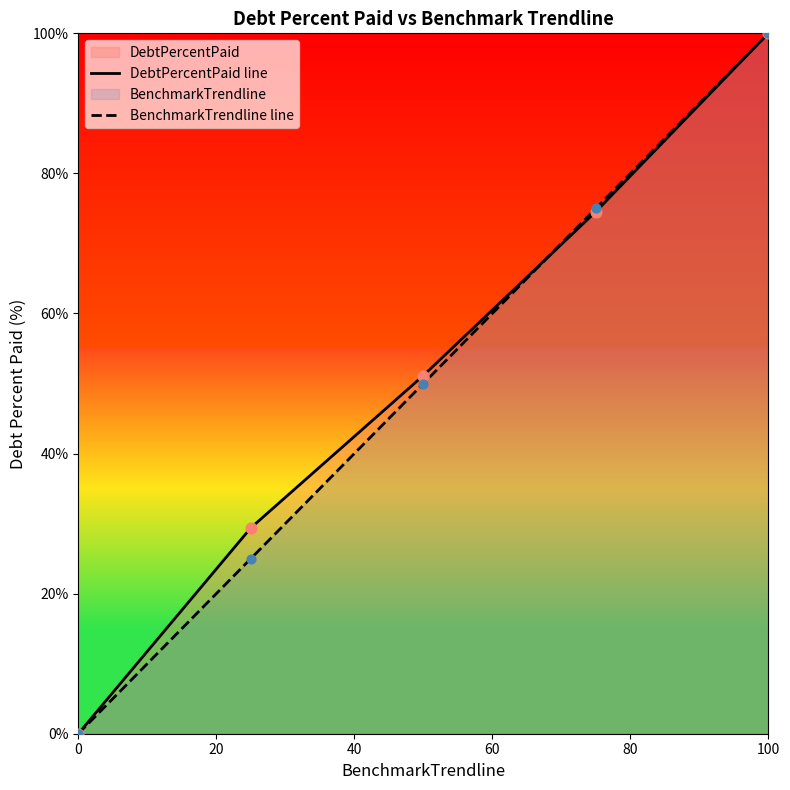

At which category is the sum across all series the highest?

100